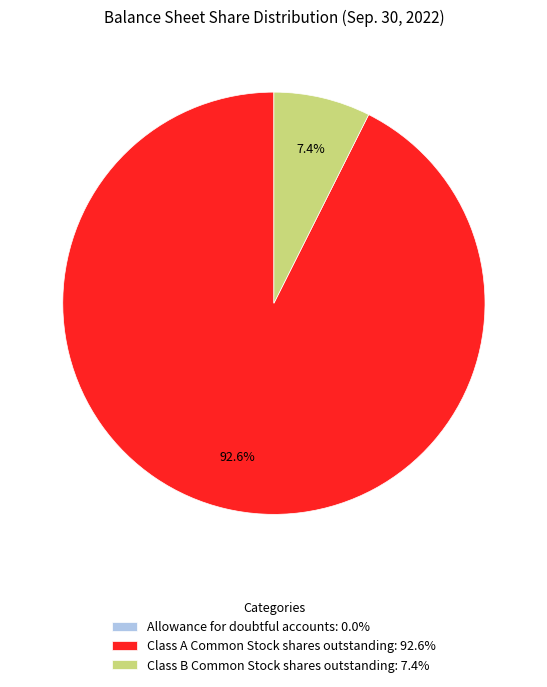

Is there a majority slice in this chart?

Yes